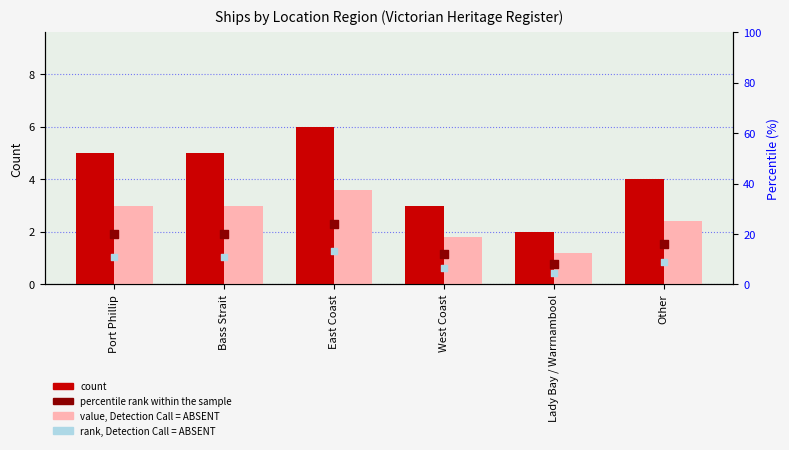

At which category is the sum across all series the highest?

East Coast